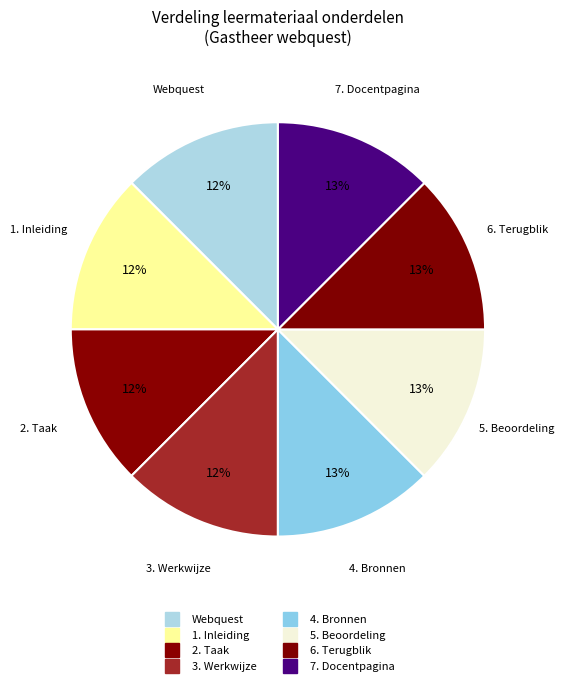

Is it true that 7. Docentpagina is 19% of the pie?

False